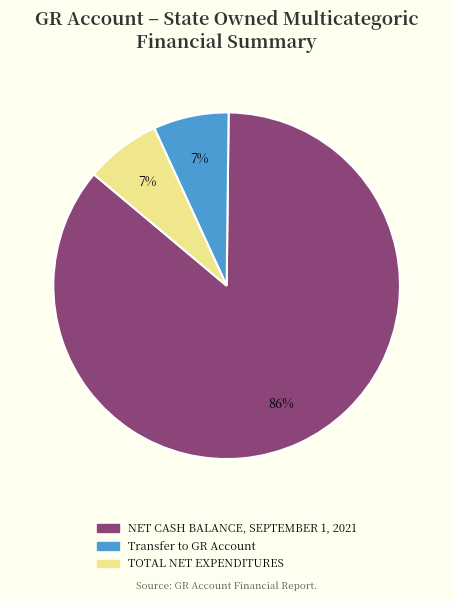

Count the number of slices in the pie.

3